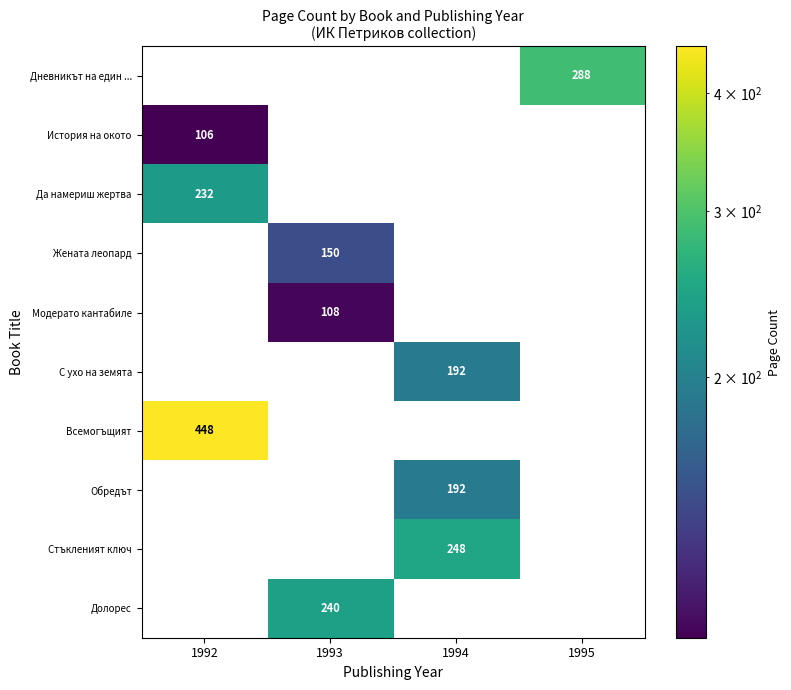

The Дневникът на един ... series shows 288 at 1995. True or false?

True